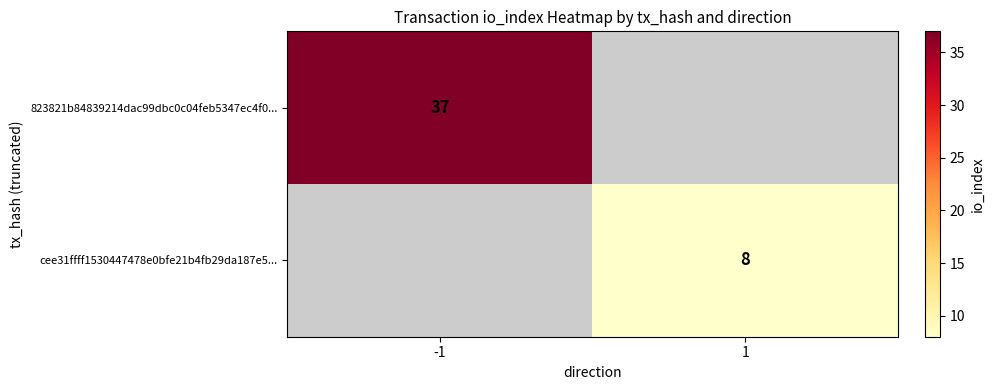

Between 1 and -1, which is larger?

-1